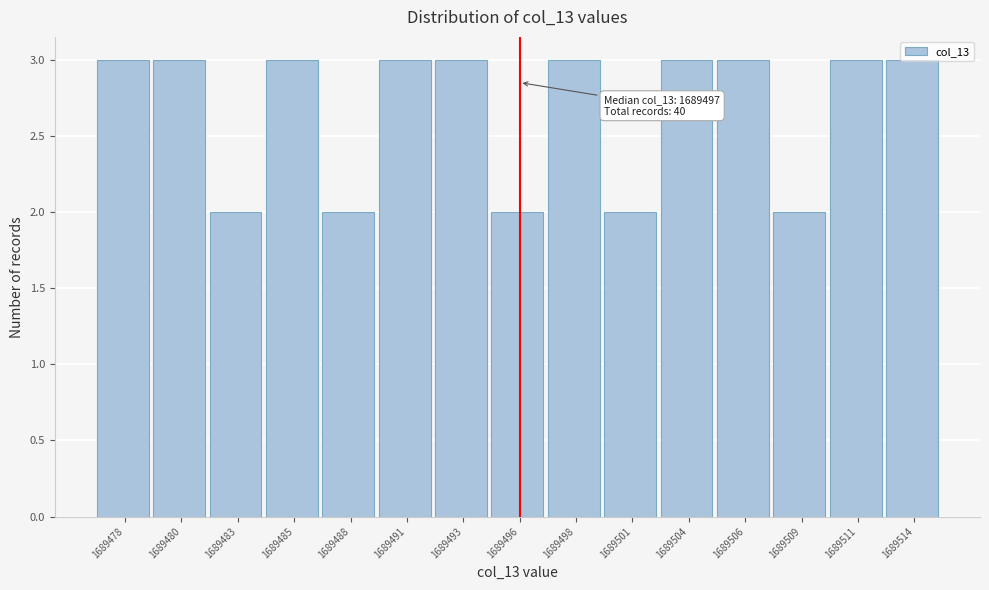

The chart shows a value of 3 at 1689478. True or false?

True